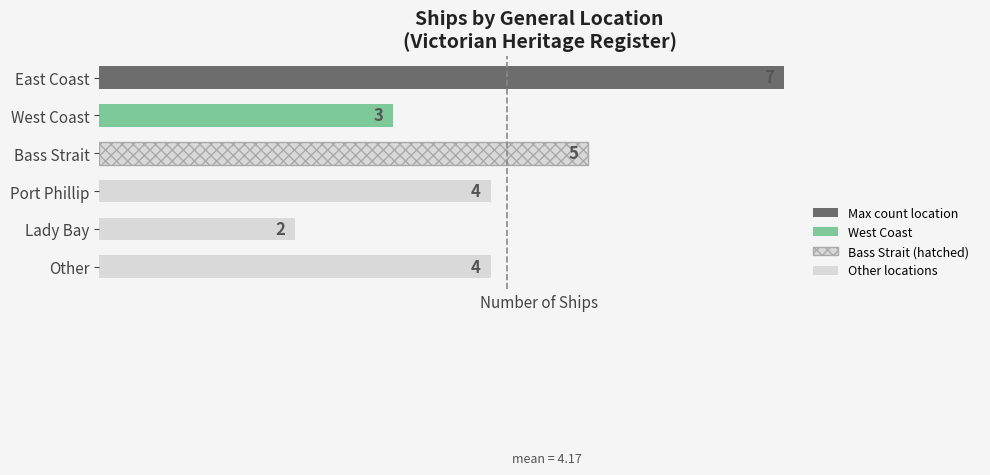

What is the average value?

4